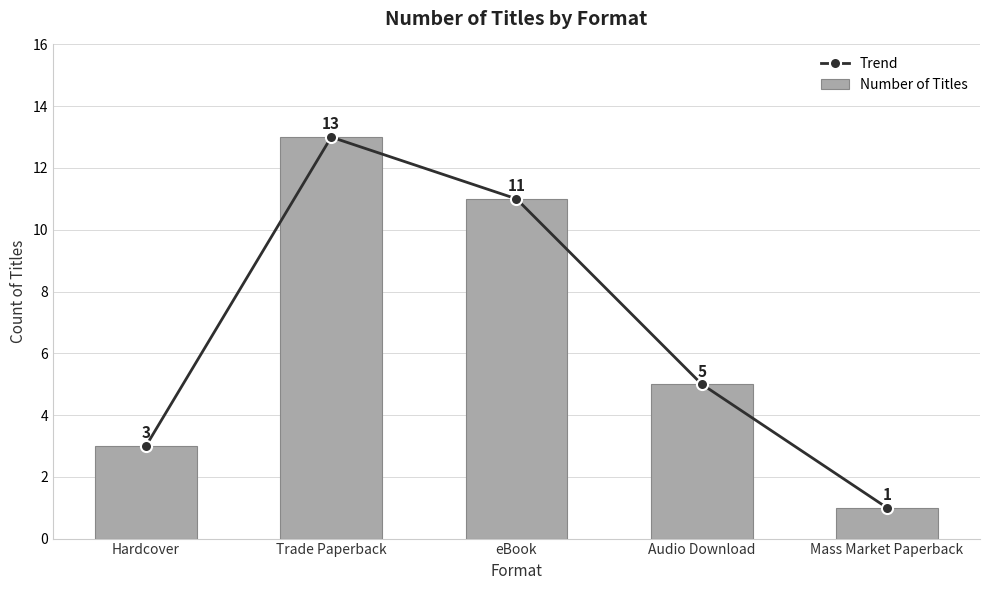

The Number of Titles series shows 3 at Hardcover. True or false?

True